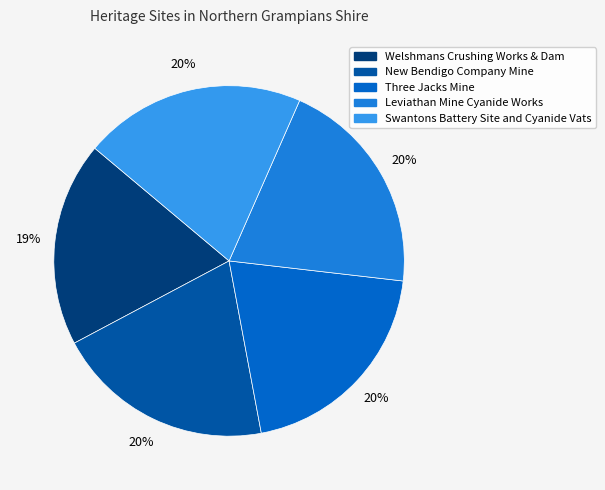

True or false: New Bendigo Company Mine accounts for 20% of the total.

True